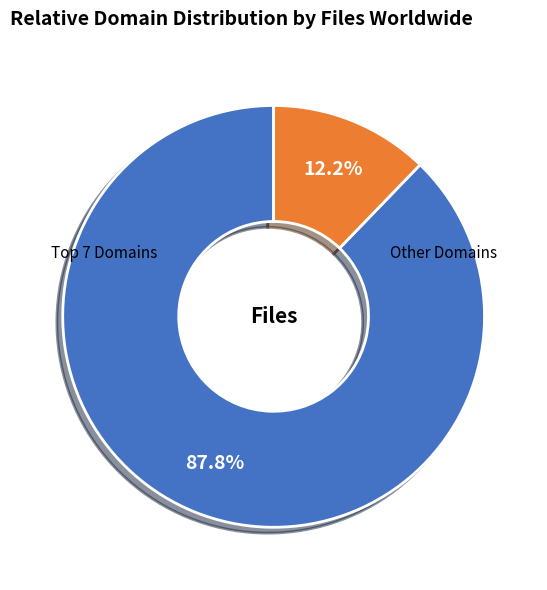

Is there any slice that represents more than half of the pie?

Yes